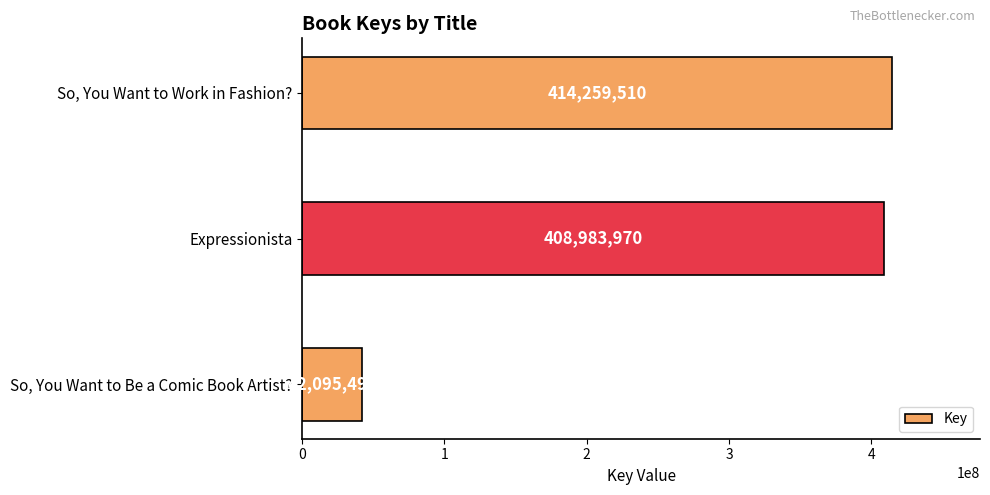

Which has a higher value, So, You Want to Work in Fashion? or Expressionista?

So, You Want to Work in Fashion?